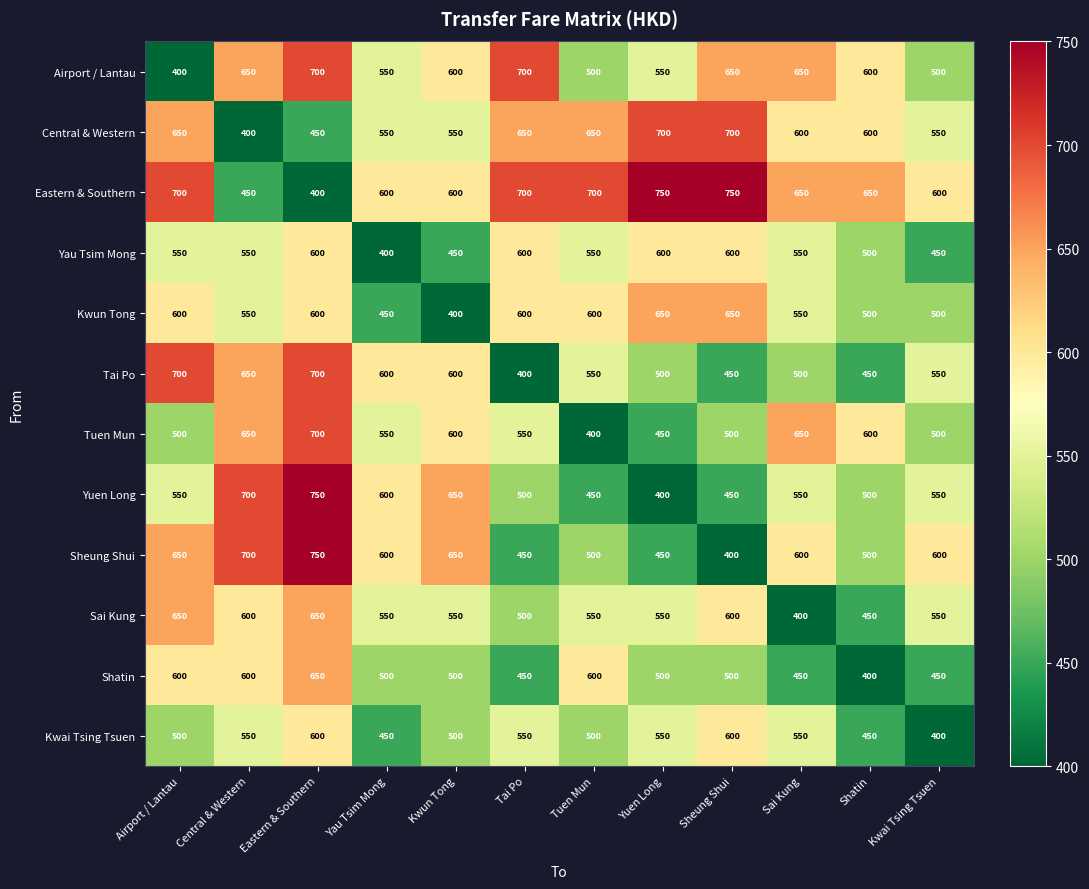

What is the difference between the highest and lowest values at Airport / Lantau?

300